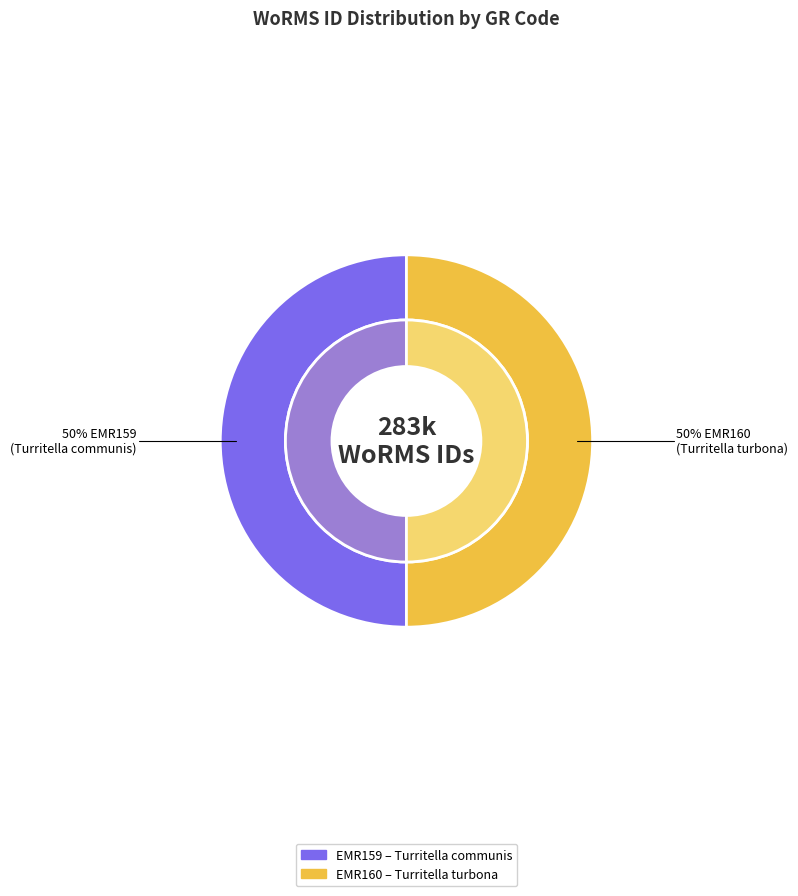

Rank the categories by value from highest to lowest.

EMR160, EMR159